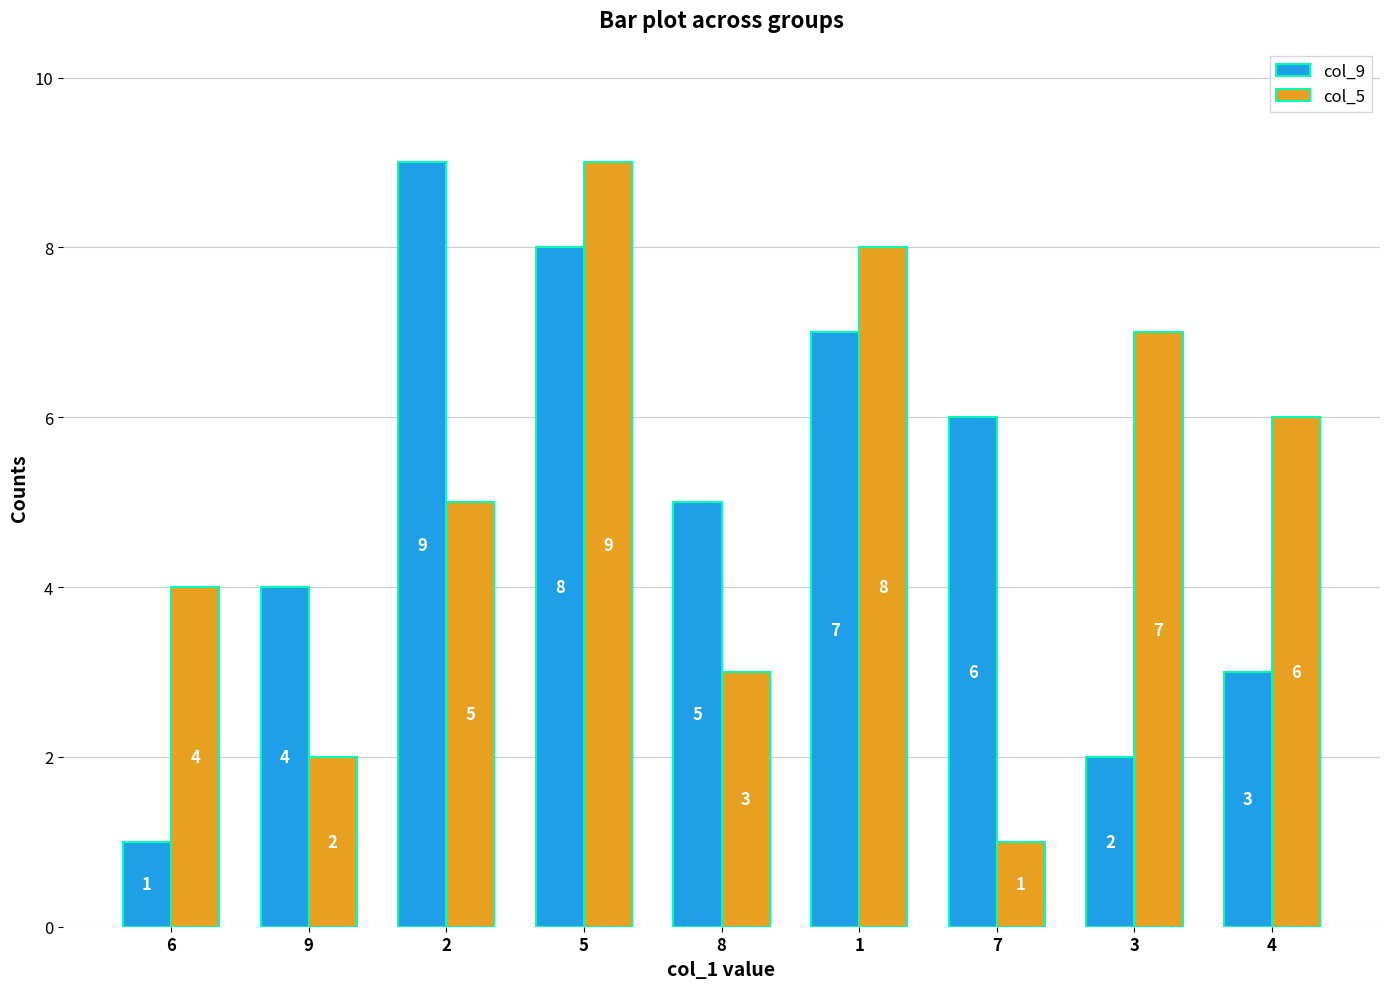

How many col_9 values are between 3 and 7?

5